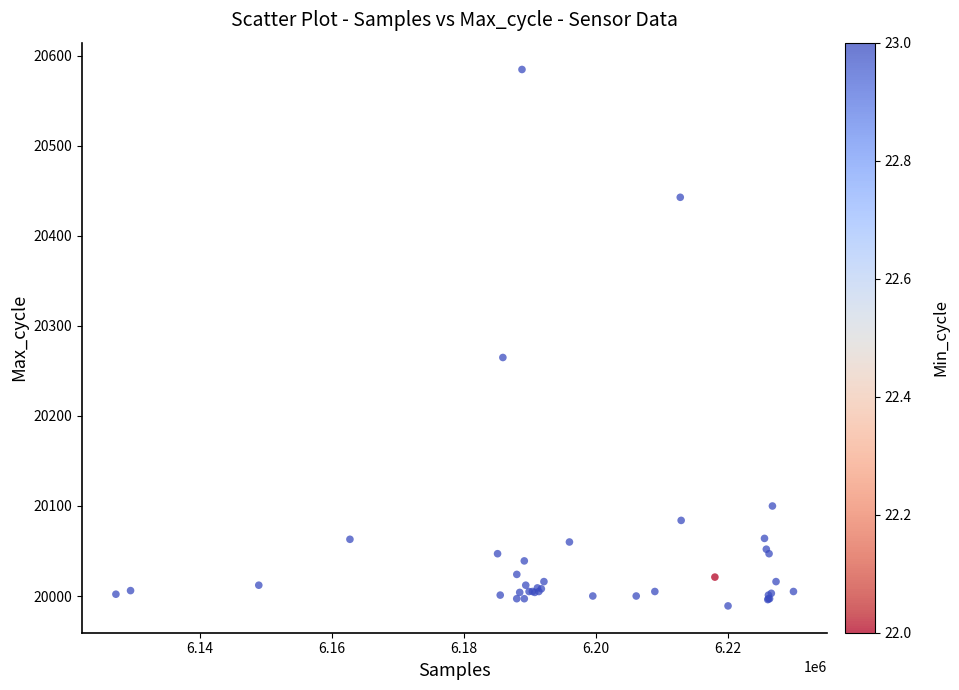

What Y value in the scatter plot is closest to 20287?

20265